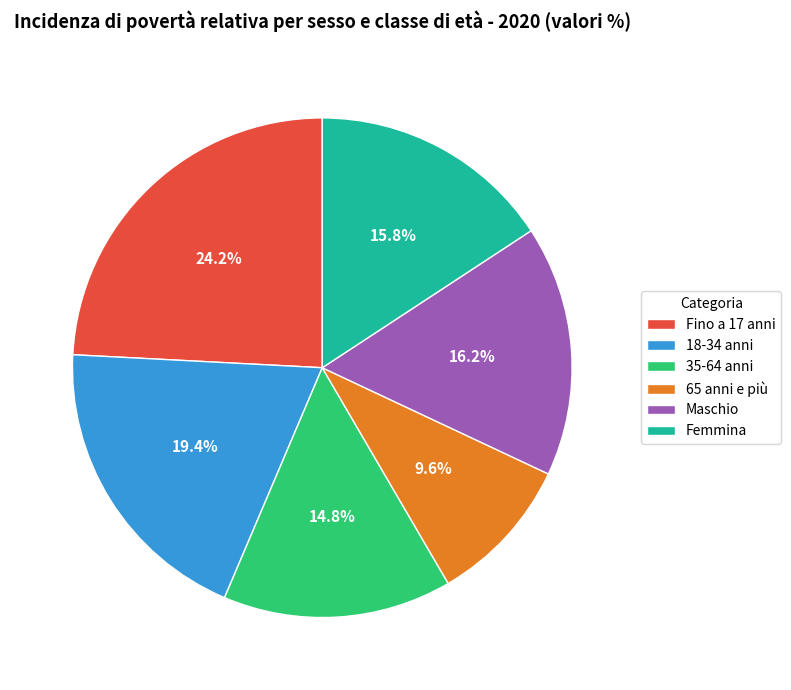

To the nearest percent, what is the average slice percentage?

17%